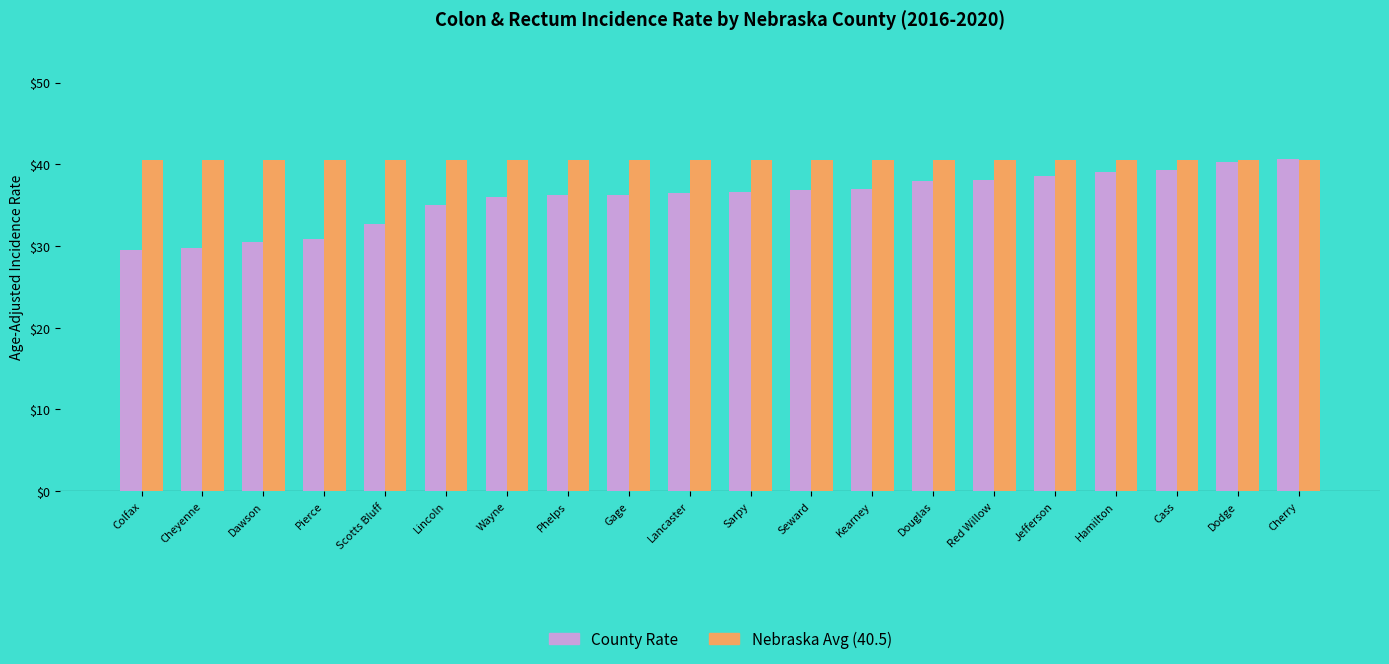

At Seward, list the series in order from smallest to largest.

County Rate, Nebraska Avg (40.5)